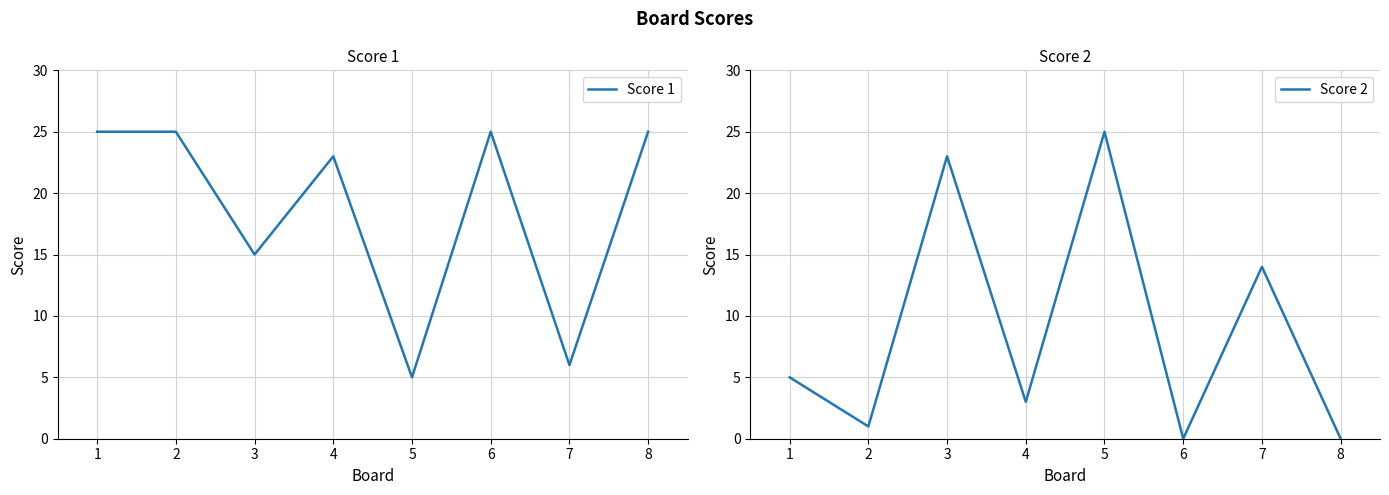

List the series in order of their peak value, lowest first.

Score 1, Score 2